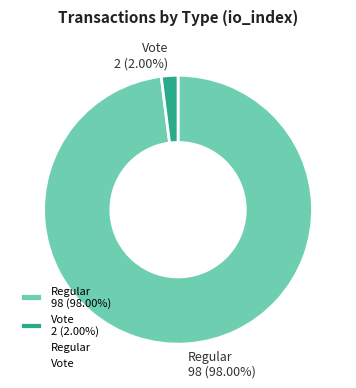

How many slices are in this pie chart?

2